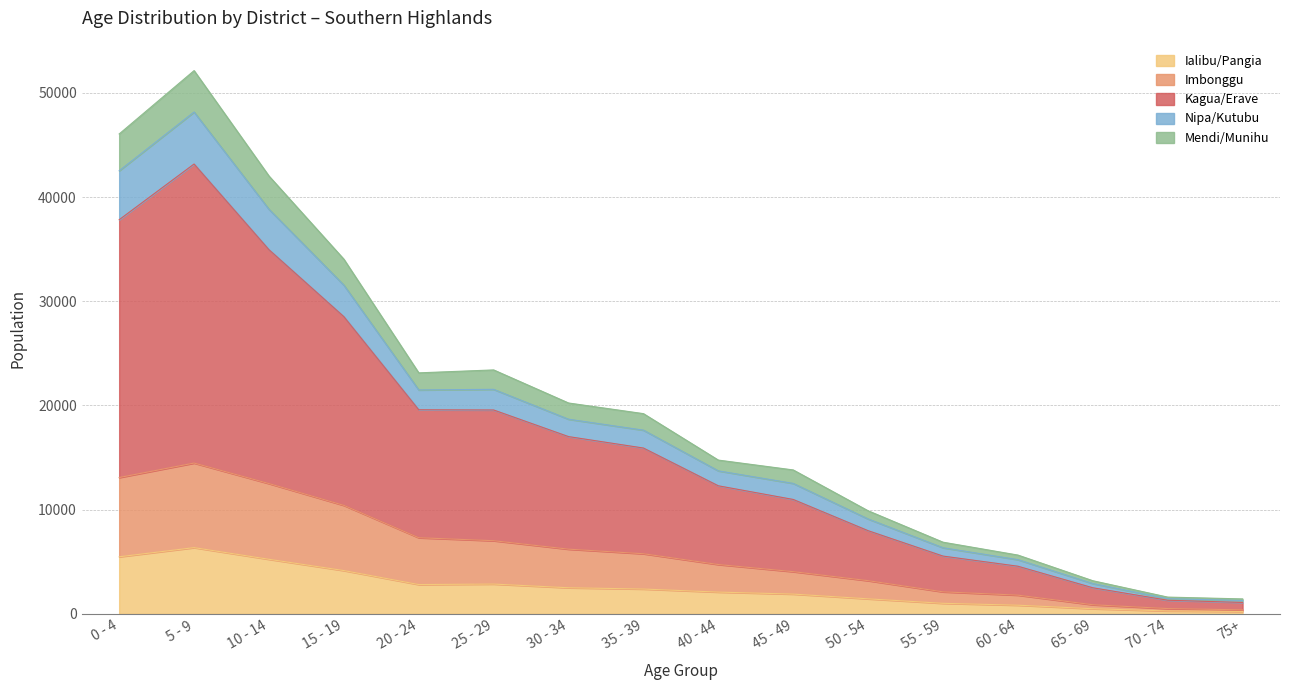

What is the label of the 4th point from the right?

60 - 64